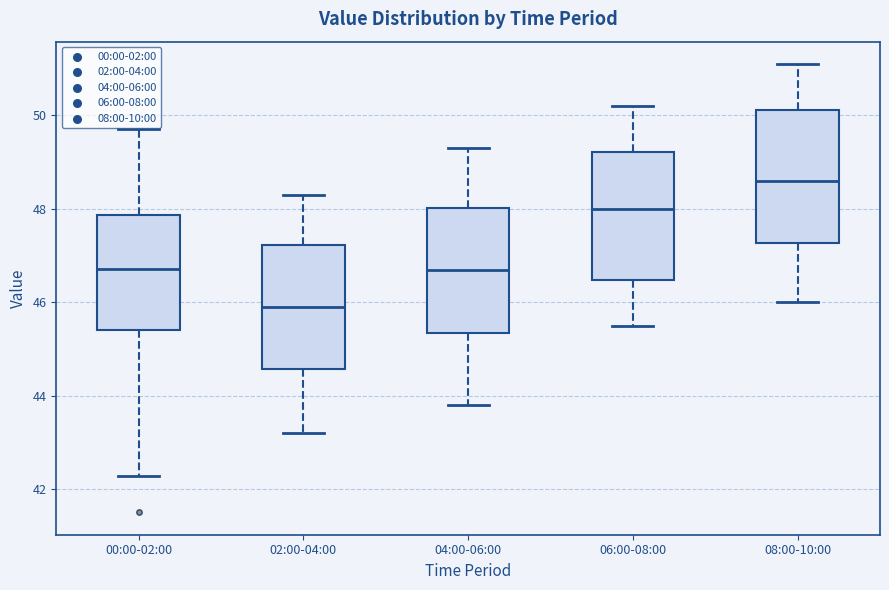

Reading left to right, read every box against the y-axis: the position of its median line, the range the box covers, and the ends of its whiskers. The values are not printed on the chart, so give them approximately, as read against the axis.

00:00-02:00: median 46.8, box 45.4 to 47.8, whiskers 42.2 to 49.8
02:00-04:00: median 46.0, box 44.6 to 47.2, whiskers 43.2 to 48.4
04:00-06:00: median 46.8, box 45.4 to 48.0, whiskers 43.8 to 49.4
06:00-08:00: median 48.0, box 46.4 to 49.2, whiskers 45.6 to 50.2
08:00-10:00: median 48.6, box 47.2 to 50.2, whiskers 46.0 to 51.2